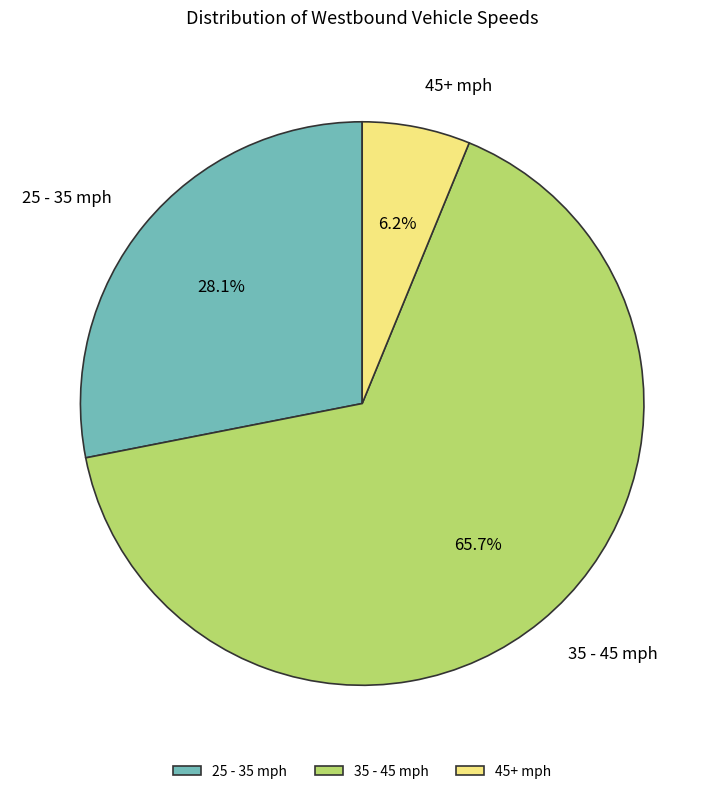

Which slice is the smallest?

45+ mph